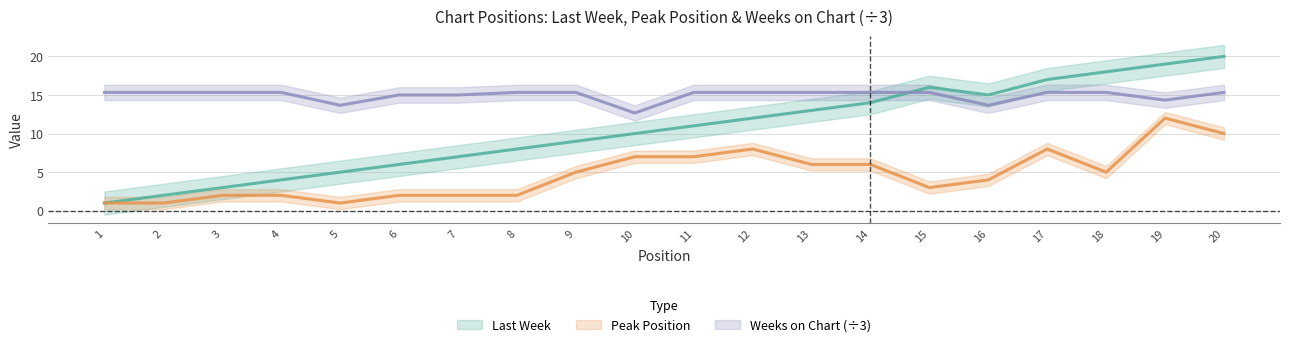

The Peak Position series shows 0.7 at 3. True or false?

False